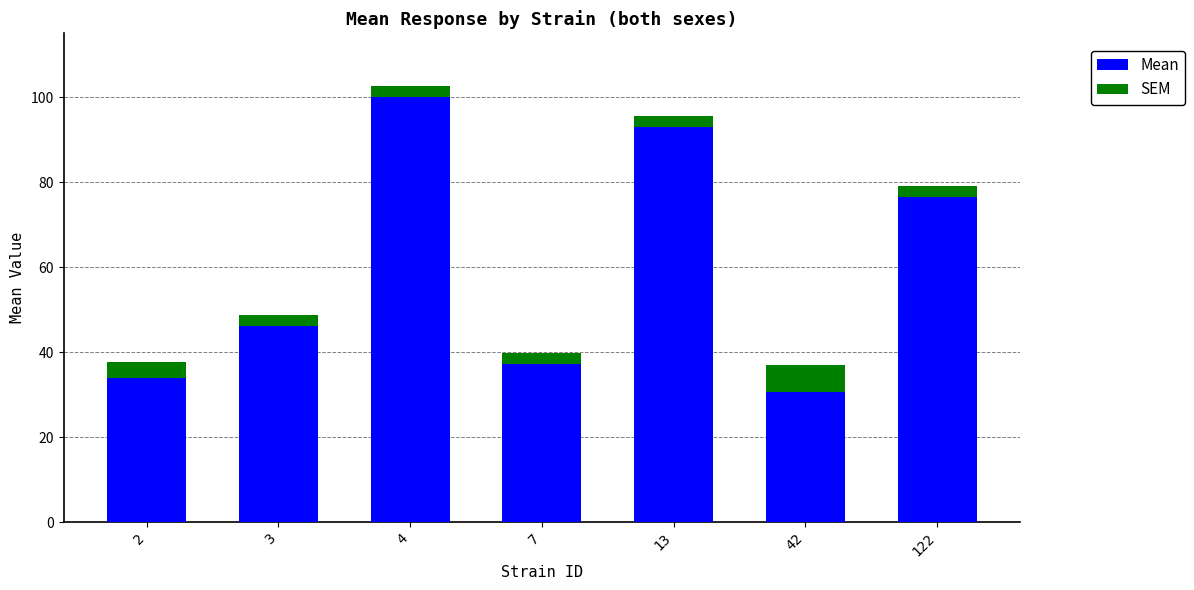

Are the bars horizontal?

No